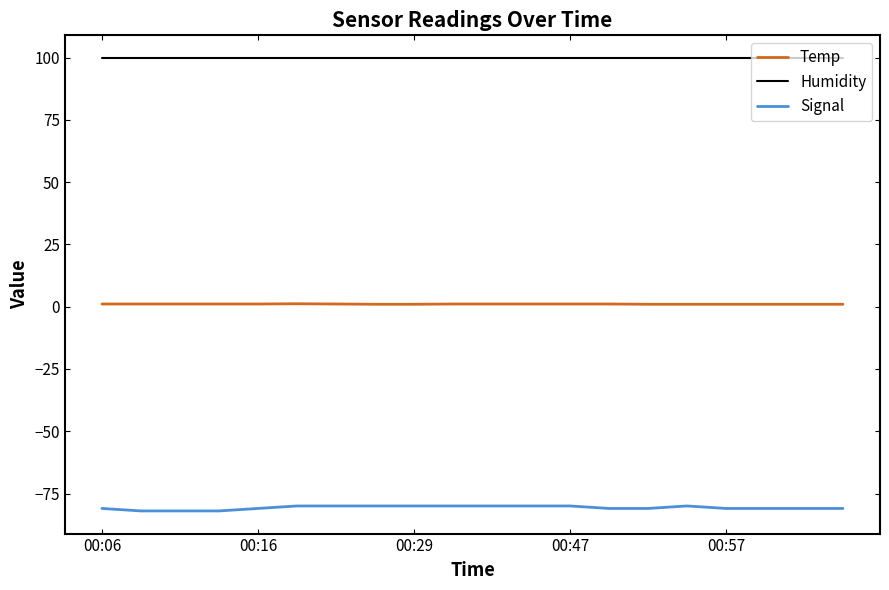

Rank the series by their average value, from highest to lowest.

Humidity, Temp, Signal